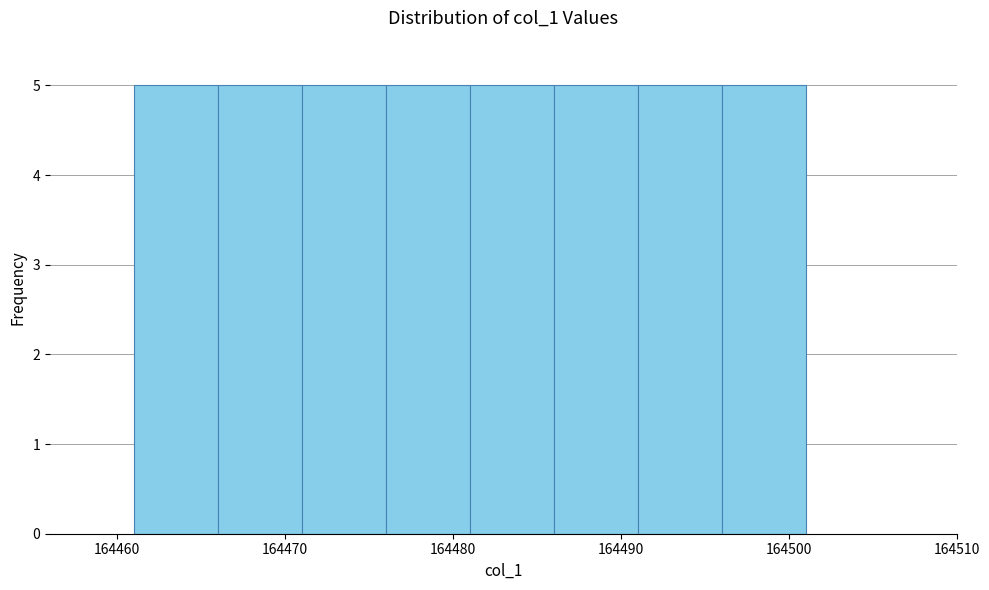

Reading left to right, transcribe this chart: for each bar, give the range it covers on the x-axis and its height. The values are not printed on the chart, so give them approximately, as read against the axis.

164461 to 164466: 5
164466 to 164471: 5
164471 to 164476: 5
164476 to 164481: 5
164481 to 164486: 5
164486 to 164491: 5
164491 to 164496: 5
164496 to 164501: 5